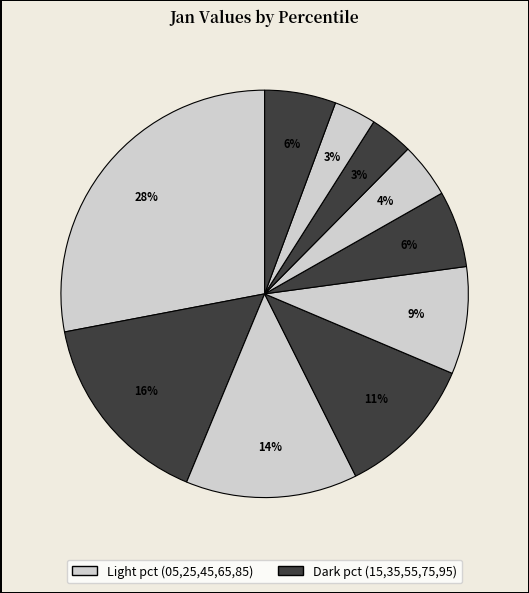

How many segments does this pie chart have?

10